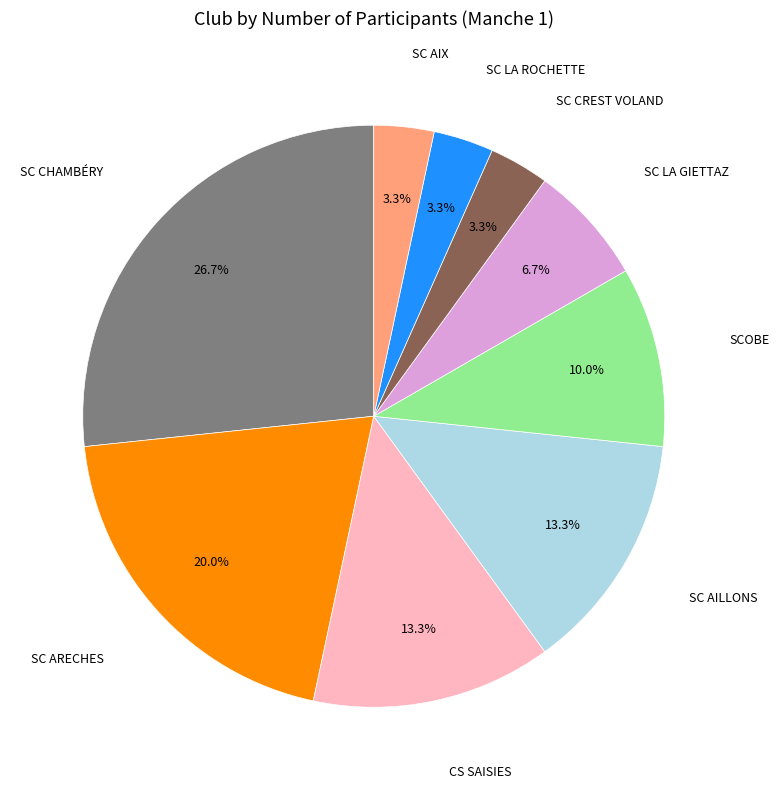

Combined, what portion of the pie is SCOBE and SC AIX?

13.3%